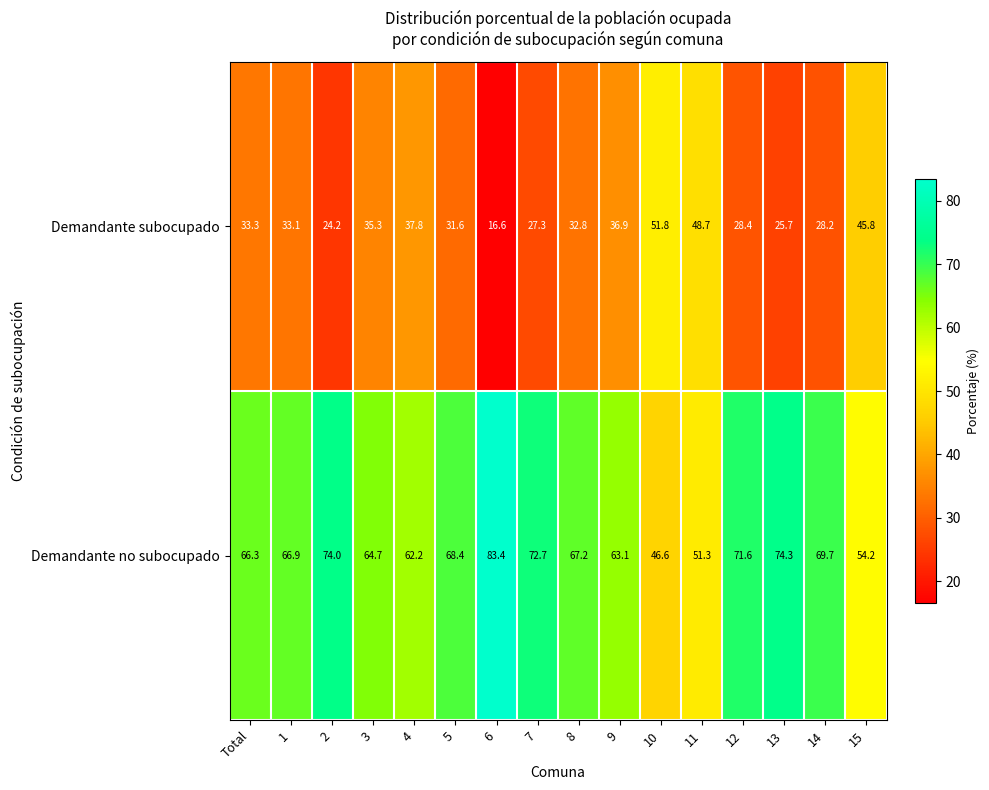

The Demandante subocupado series shows 17.7 at 3. True or false?

False